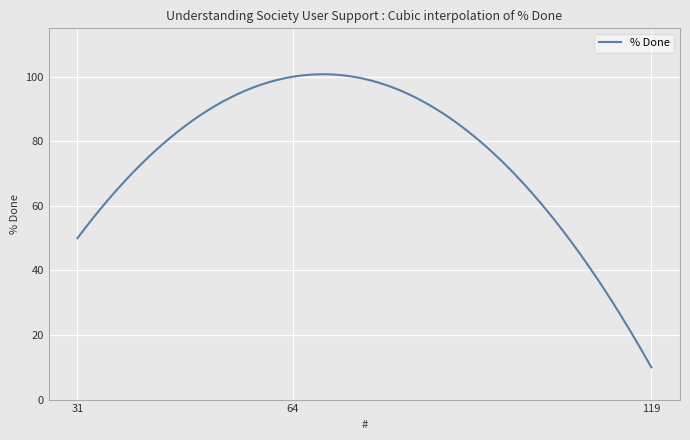

What is the difference between the maximum and minimum values?

90.8